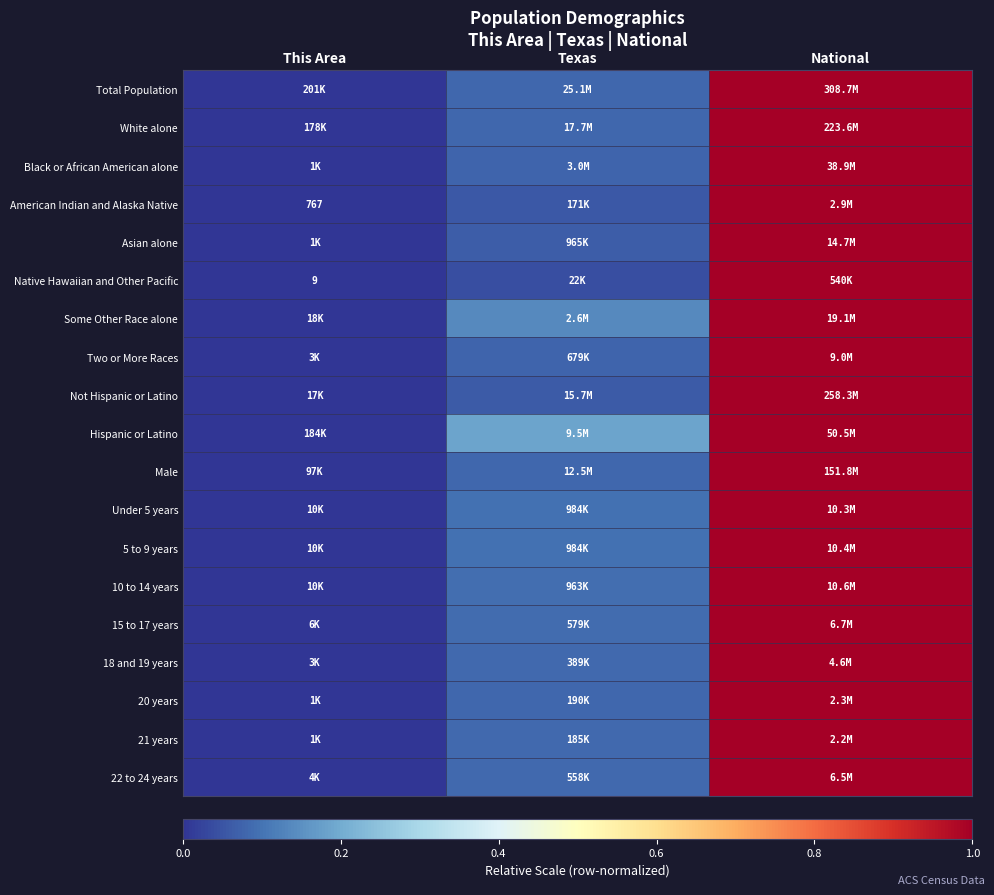

Is the value of 22 to 24 years at This Area greater than the value of Not Hispanic or Latino at Texas?

No